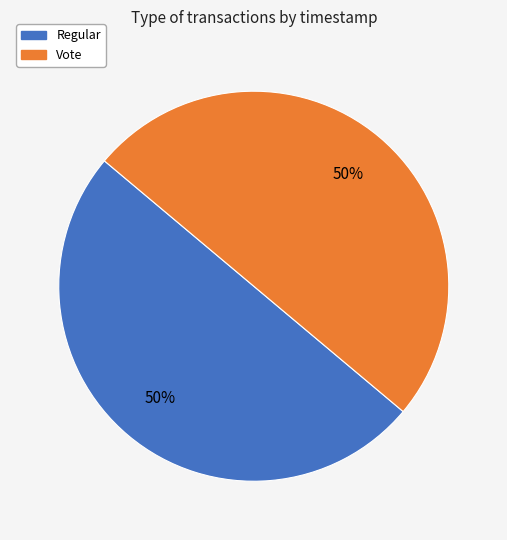

What is the ratio of the value at Vote to the value at Regular?

1.0